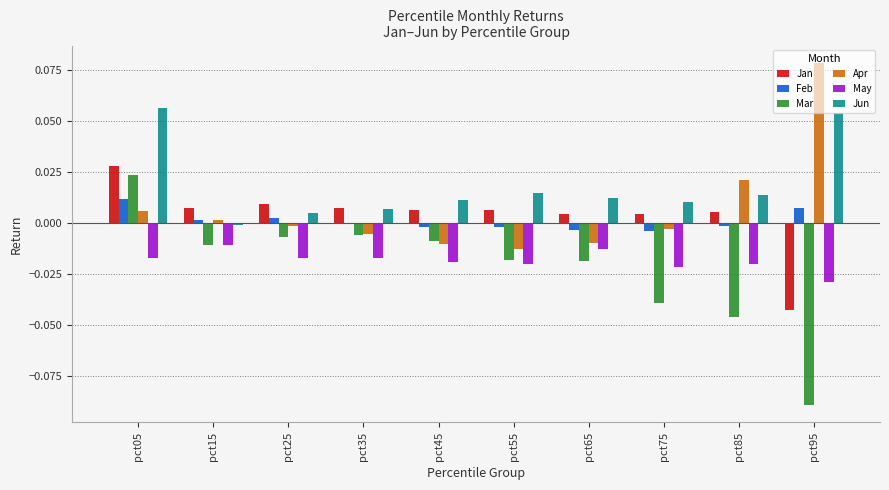

Which series has the largest total across all categories?

Jun